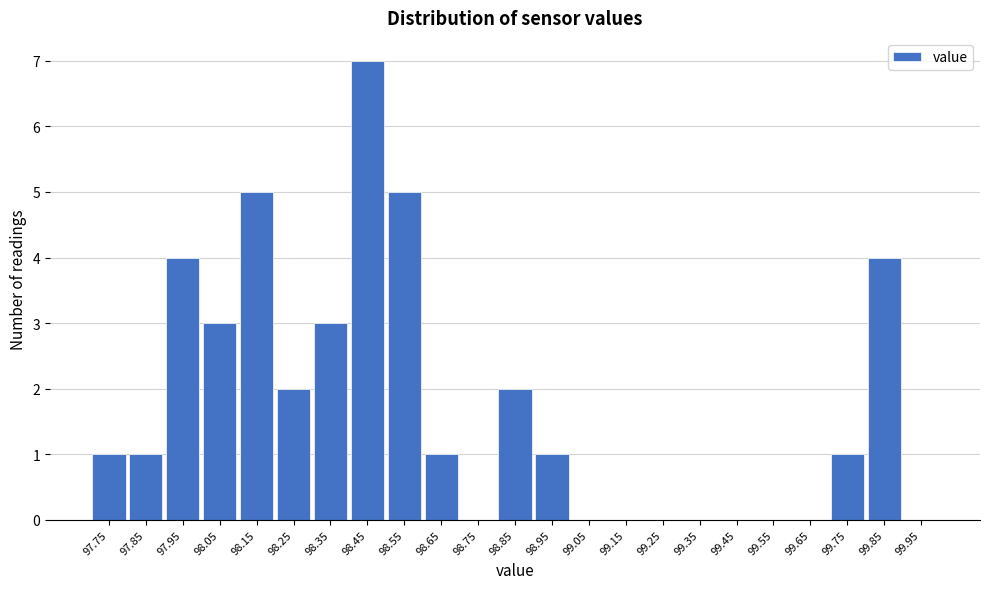

Reading right to left, list all the values displayed in this chart.

99.95=0	99.85=4	99.75=1	99.65=0	99.55=0	99.45=0	99.35=0	99.25=0	99.15=0	99.05=0	98.95=1	98.85=2	98.75=0	98.65=1	98.55=5	98.45=7	98.35=3	98.25=2	98.15=5	98.05=3	97.95=4	97.85=1	97.75=1